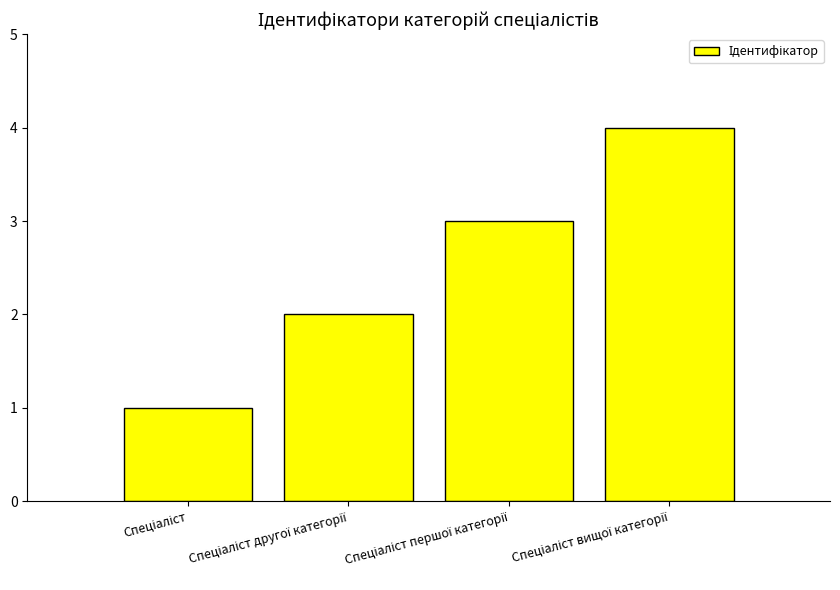

Count the values in the range 2 to 4.

3